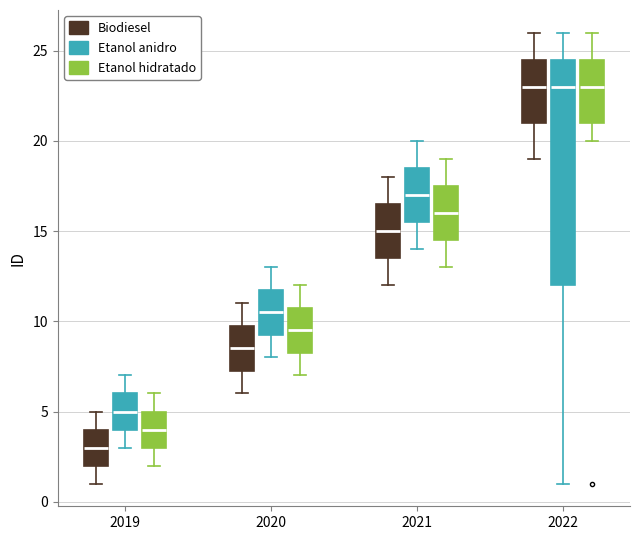

Where does the median line of the box for 2020 (Etanol anidro) sit on the y-axis? The values are not printed on the chart, so give them approximately, as read against the axis.

10.5